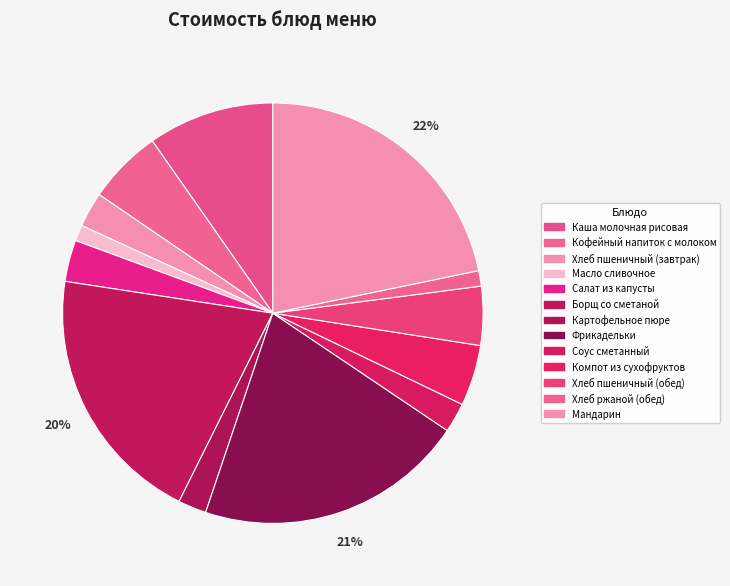

Count the number of slices in the pie.

13